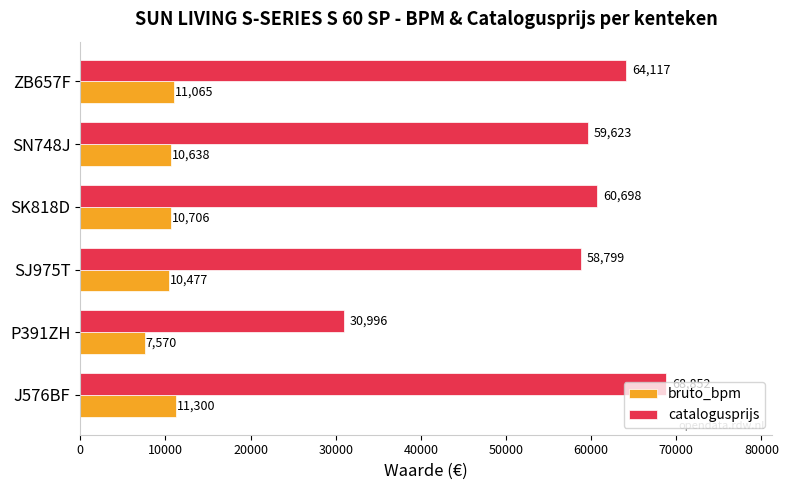

Which series has the widest spread of values?

catalogusprijs